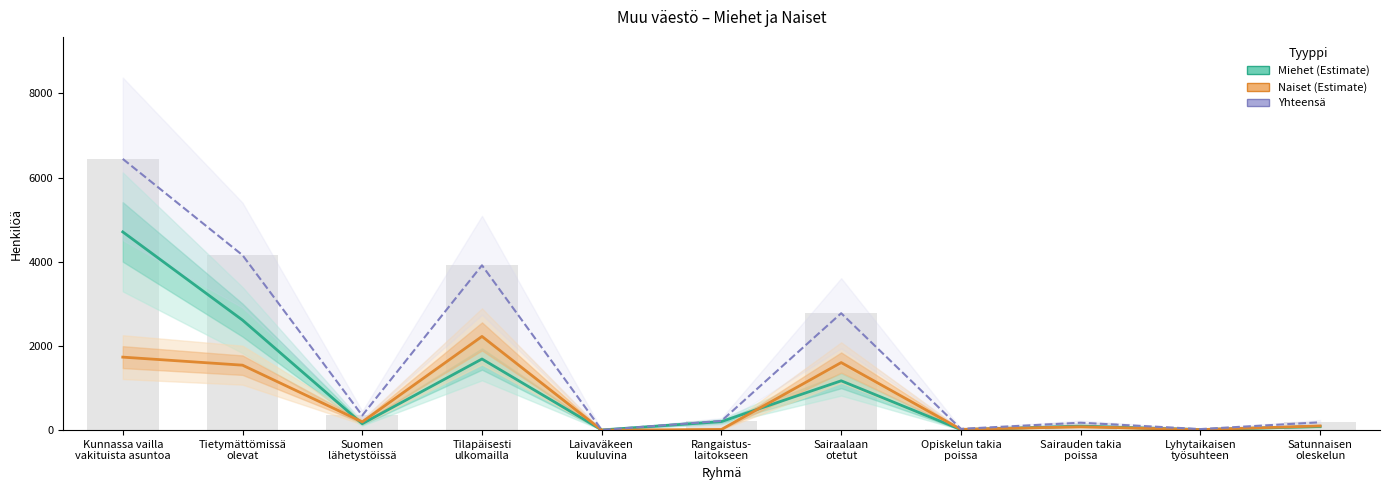

What is the average value of the Miehet (Estimate) series?

977